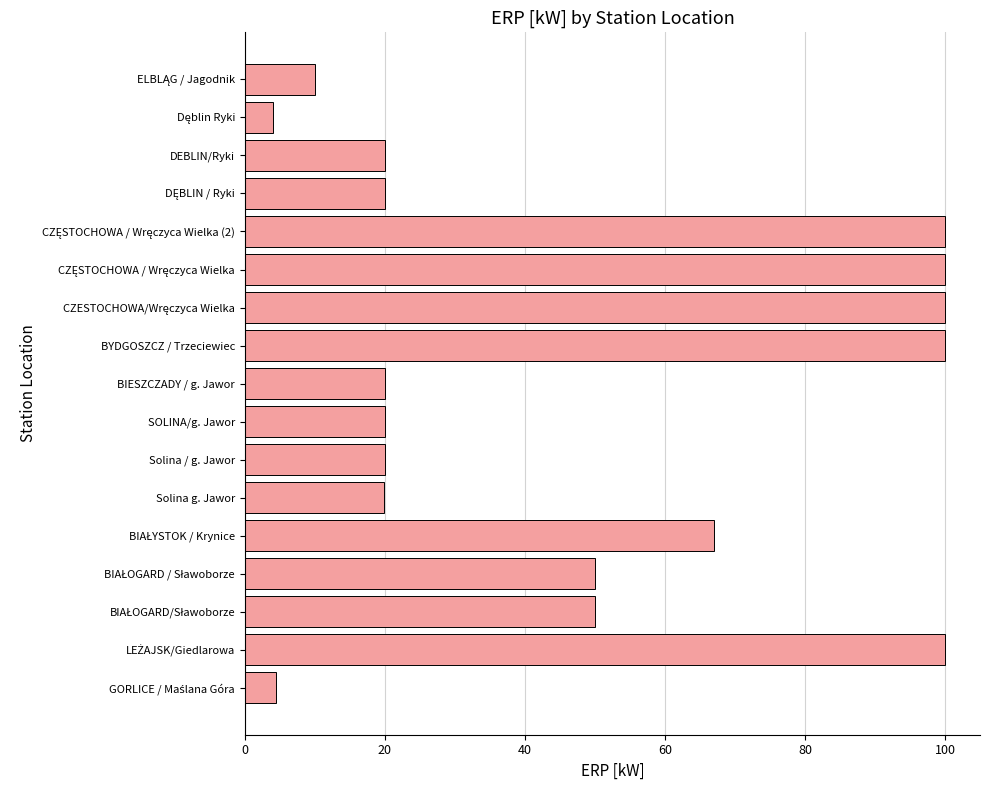

The chart shows a value of 20.0 at SOLINA/g. Jawor. True or false?

True